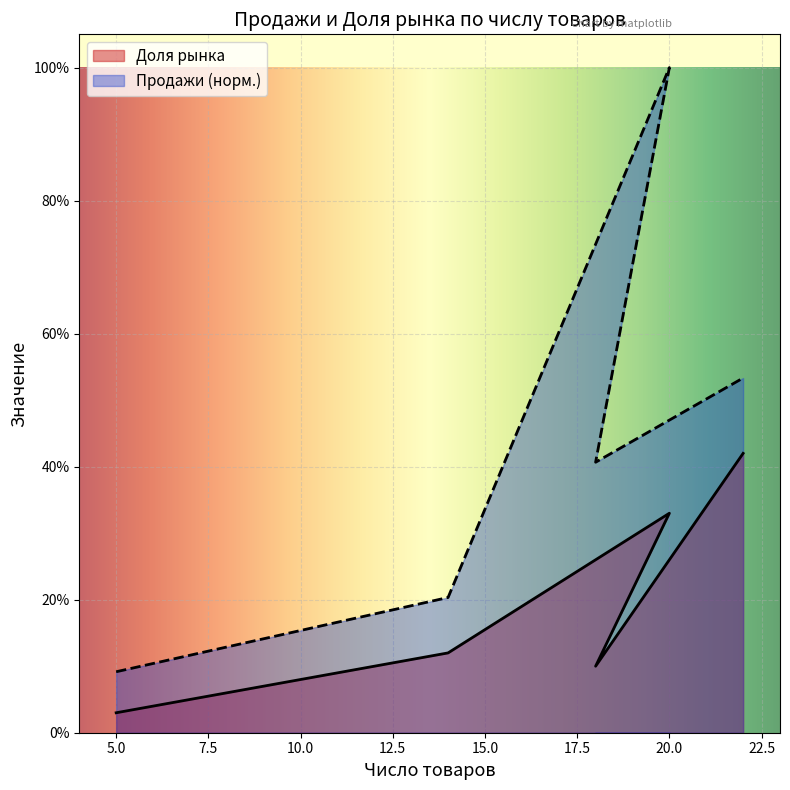

Does the chart display data point markers on the line(s)?

No